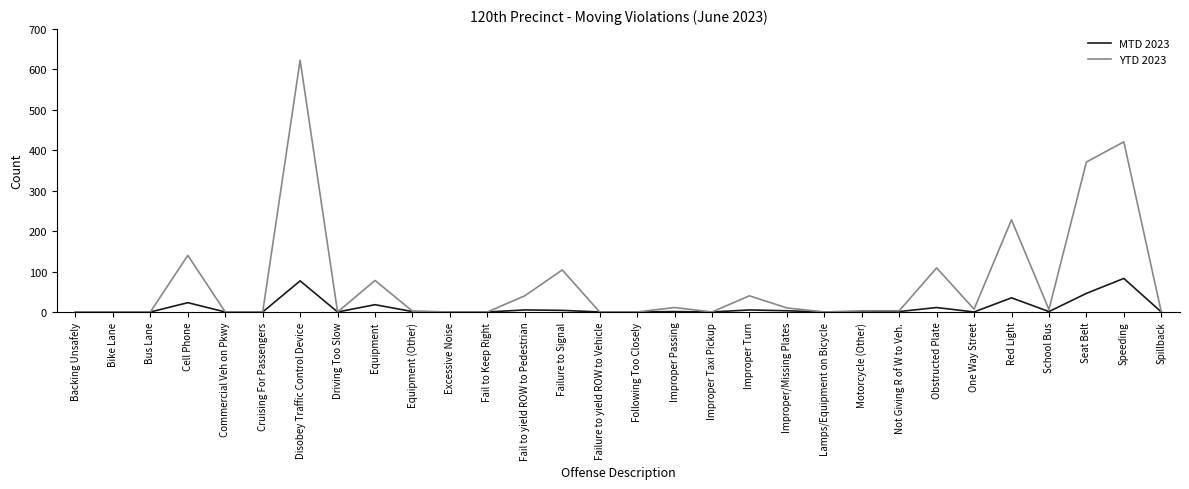

The value of MTD 2023 at Cruising For Passengers is 0. True or false?

True